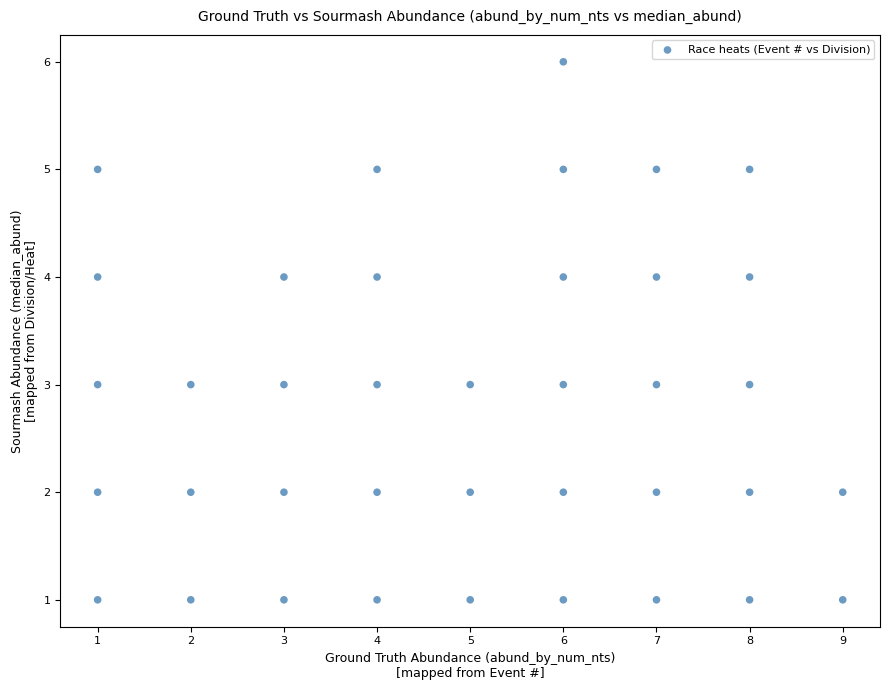

What is the range of Y values (max minus min)?

5